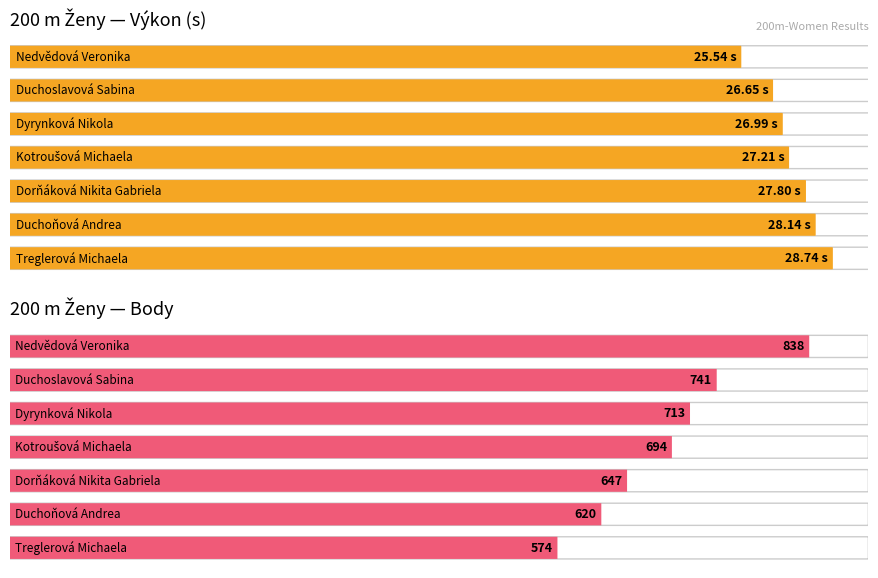

Does the chart contain stacked bars?

No